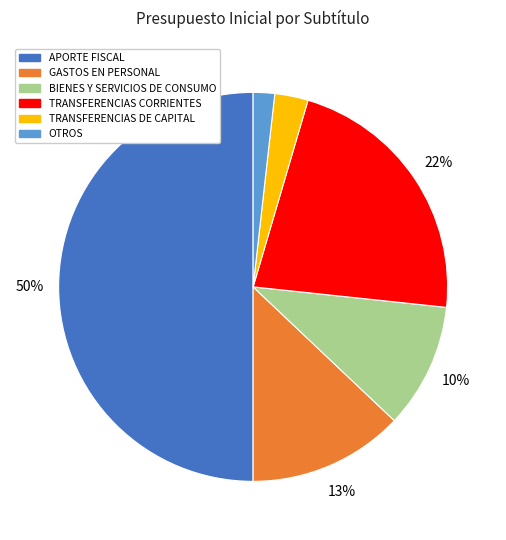

To the nearest percent, what is the difference between the largest and smallest slice percentages?

48%